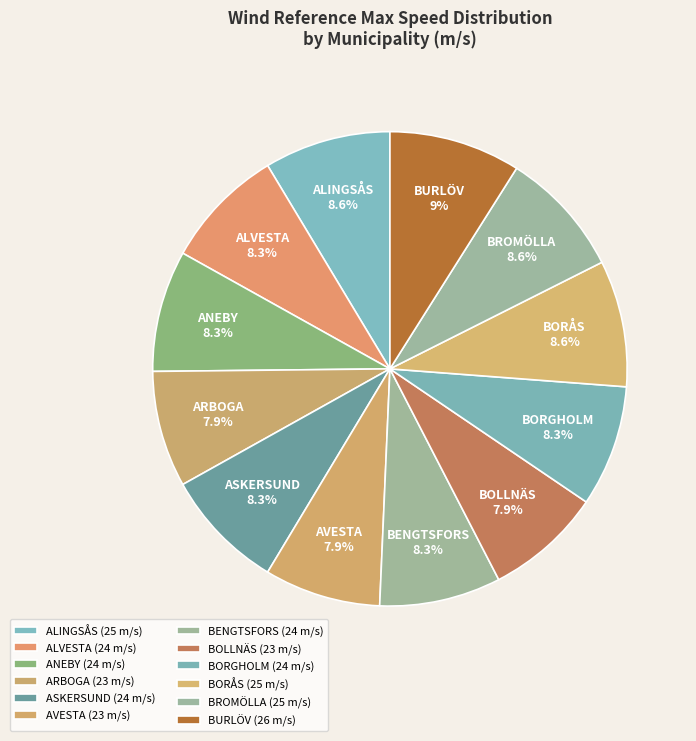

To the nearest percent, what is the difference between the largest and smallest slice percentages?

1%